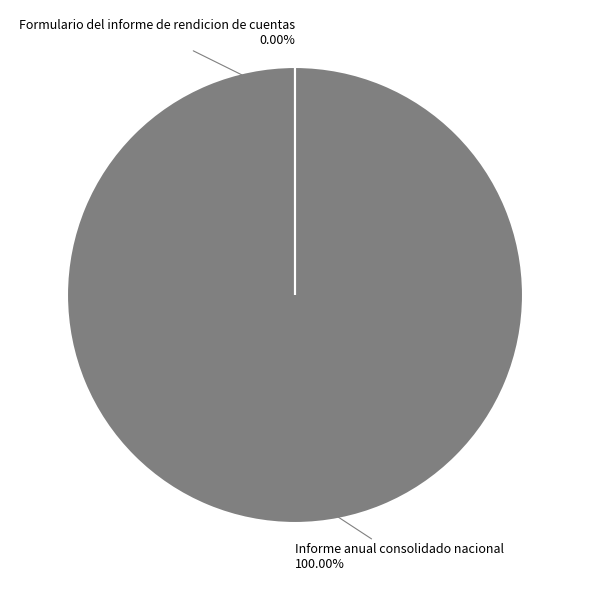

Is there a majority slice in this chart?

Yes